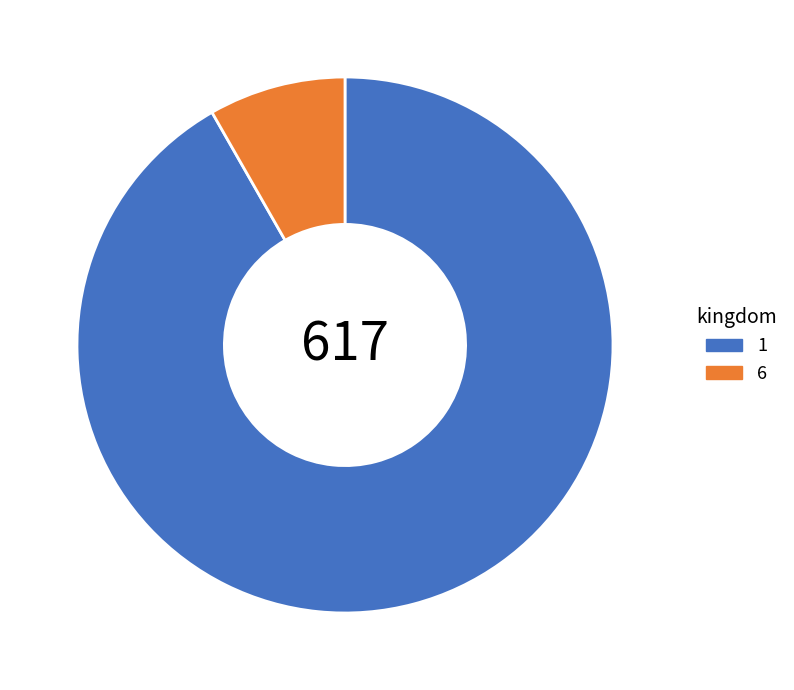

Which has a higher value, 1 or 6?

1